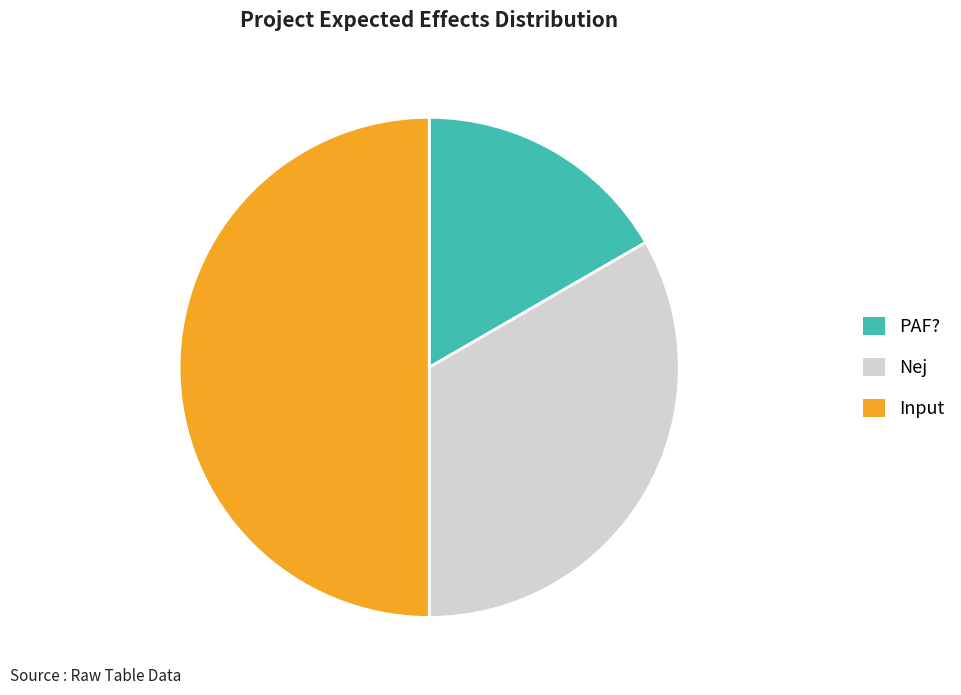

The Input slice represents 36% of the pie. True or false?

False